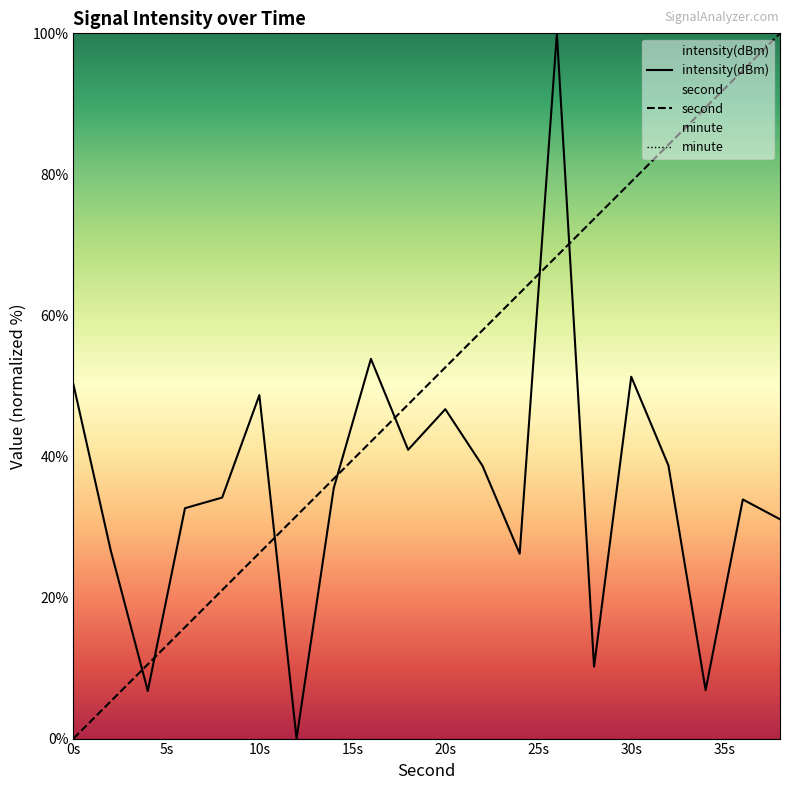

What is the highest value of the intensity(dBm) series?

100.0